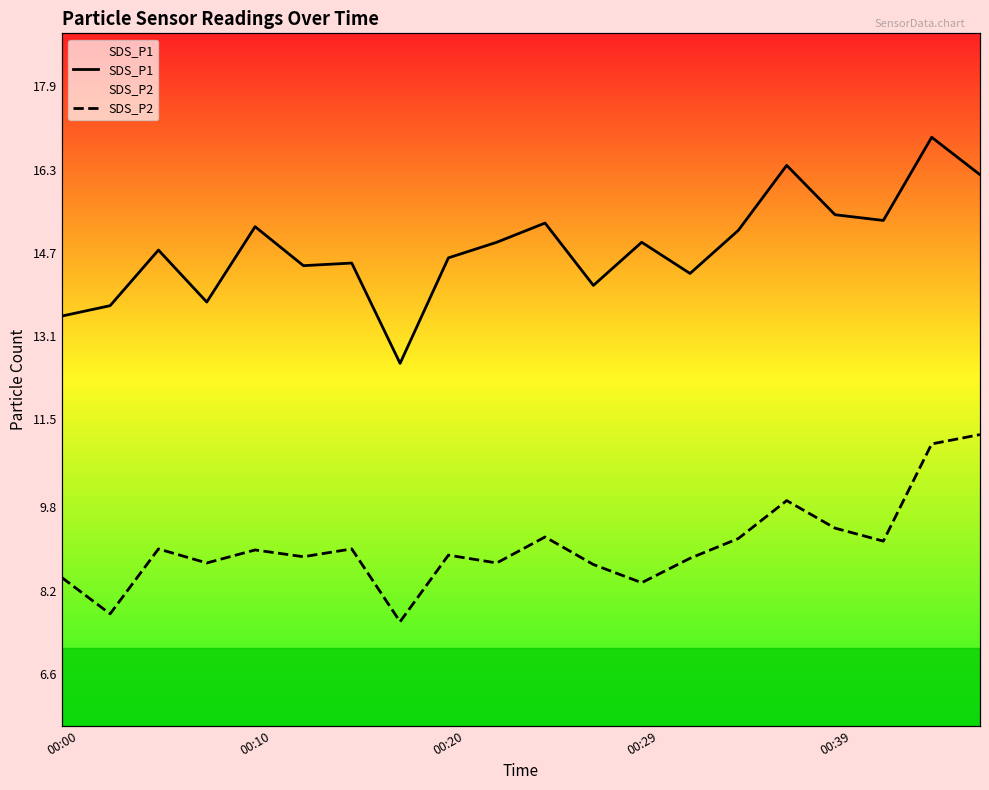

What is the maximum value shown in the chart?

16.9